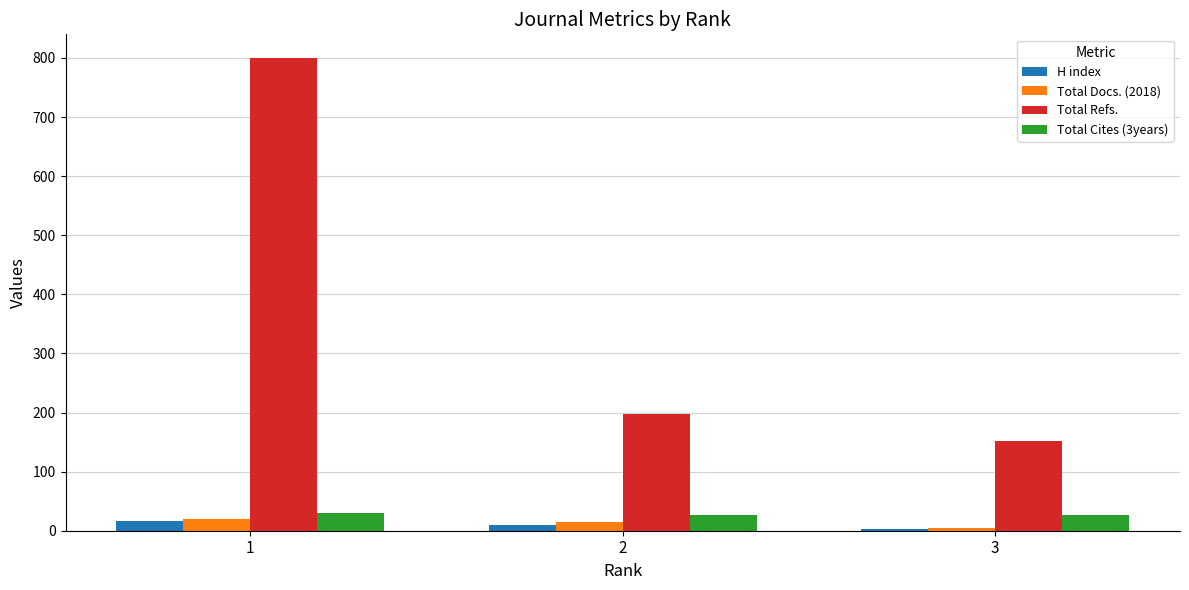

Rank the categories by Total Refs. value from lowest to highest.

3, 2, 1